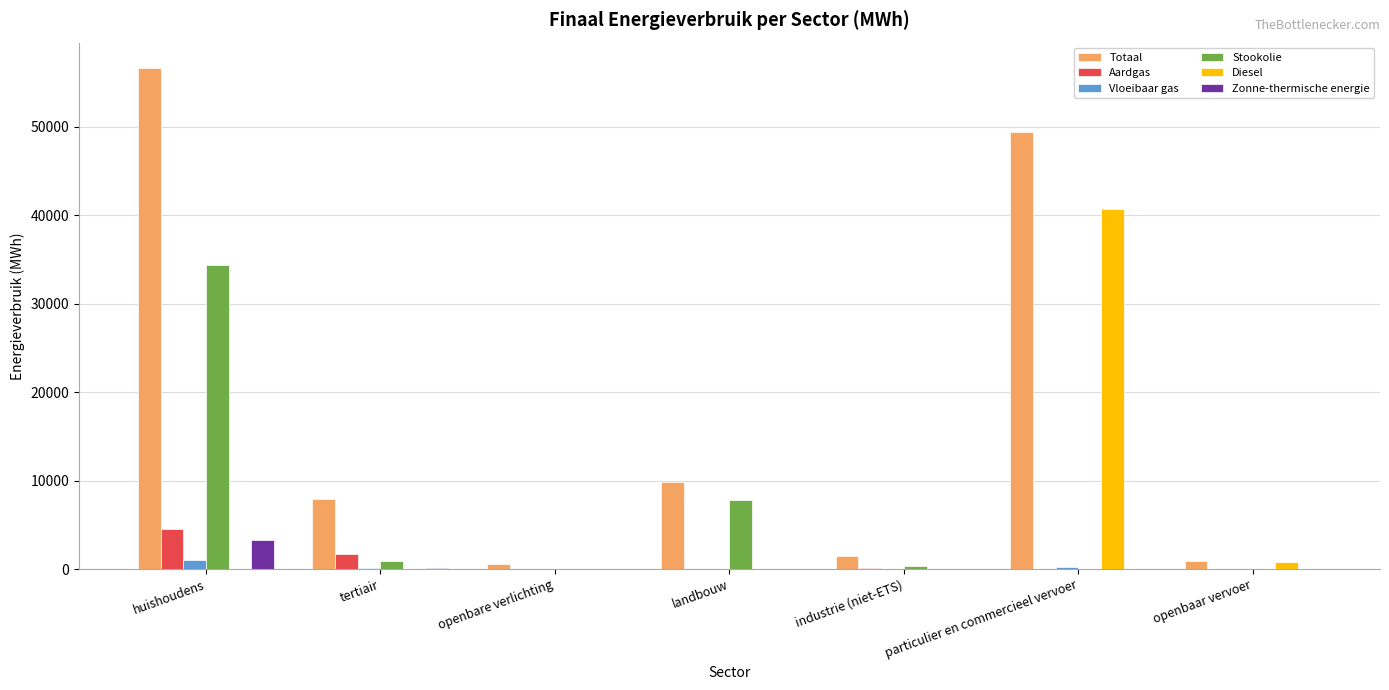

What are all the series names shown in the legend?

Totaal, Aardgas, Vloeibaar gas, Stookolie, Diesel, Zonne-thermische energie